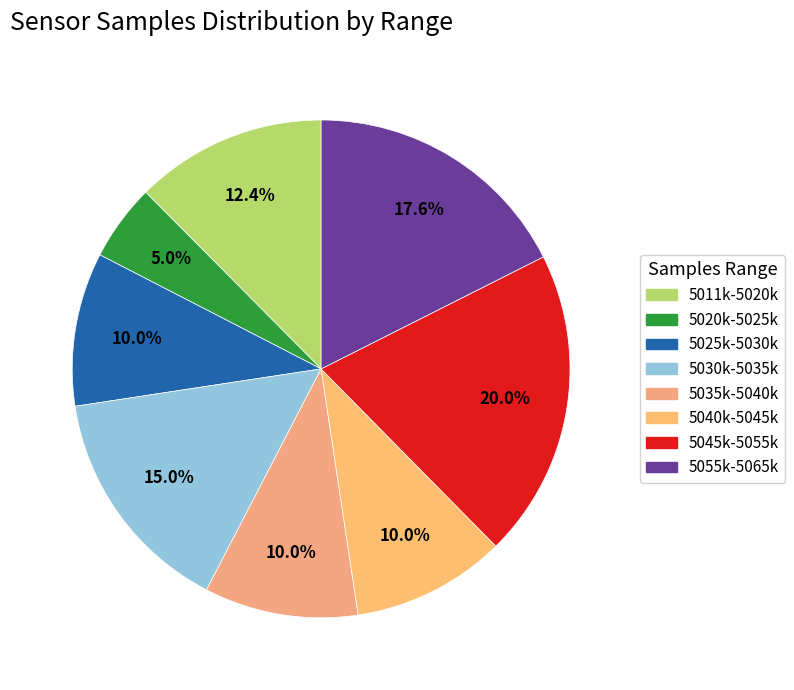

What is the largest slice in the pie chart?

5045k-5055k